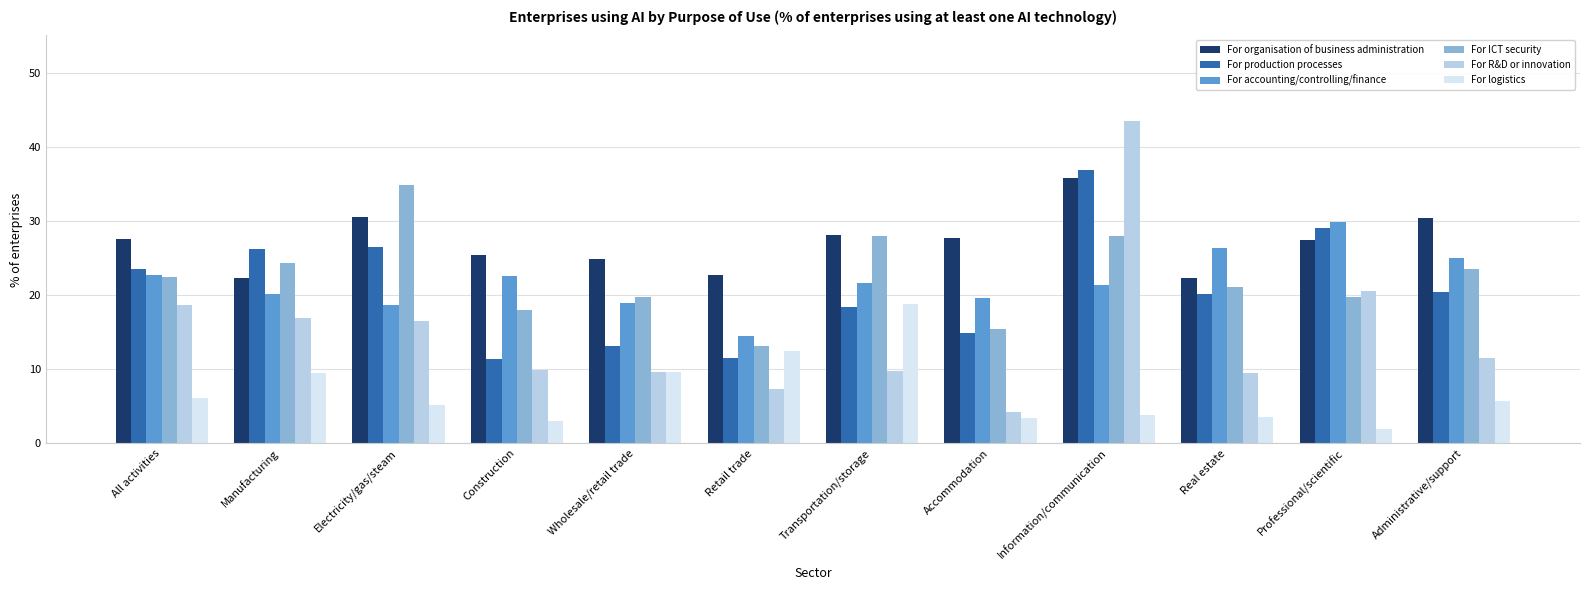

At which label does For R&D or innovation first exceed 11?

All activities